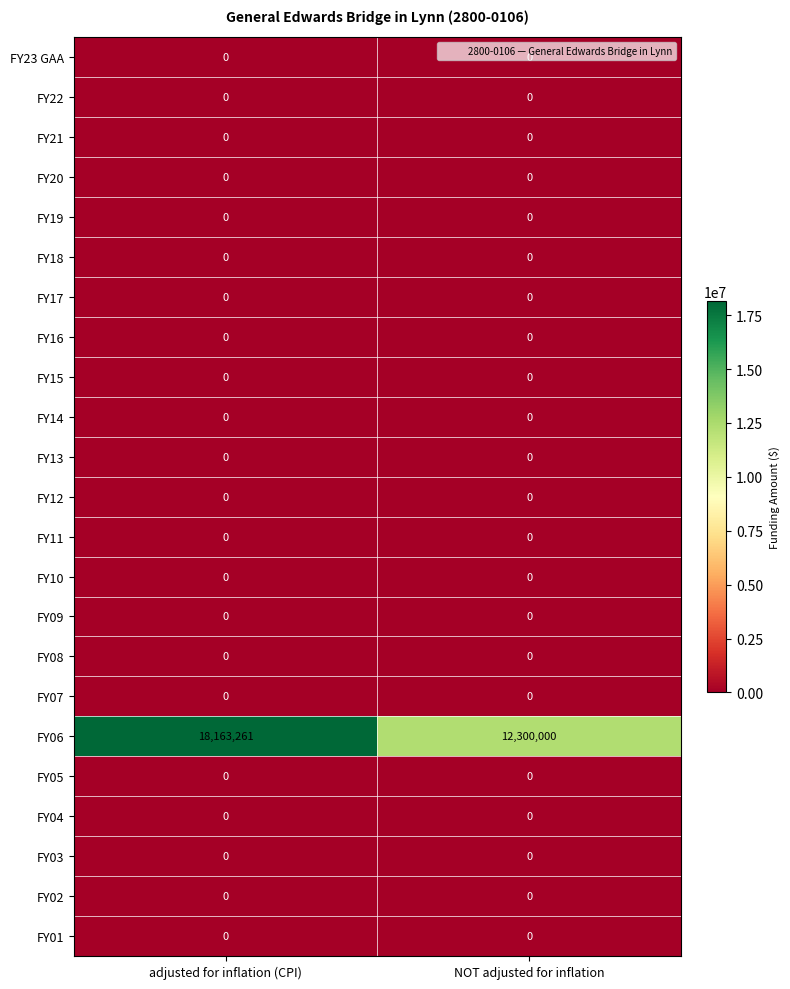

Which series has the largest total across all categories?

FY06